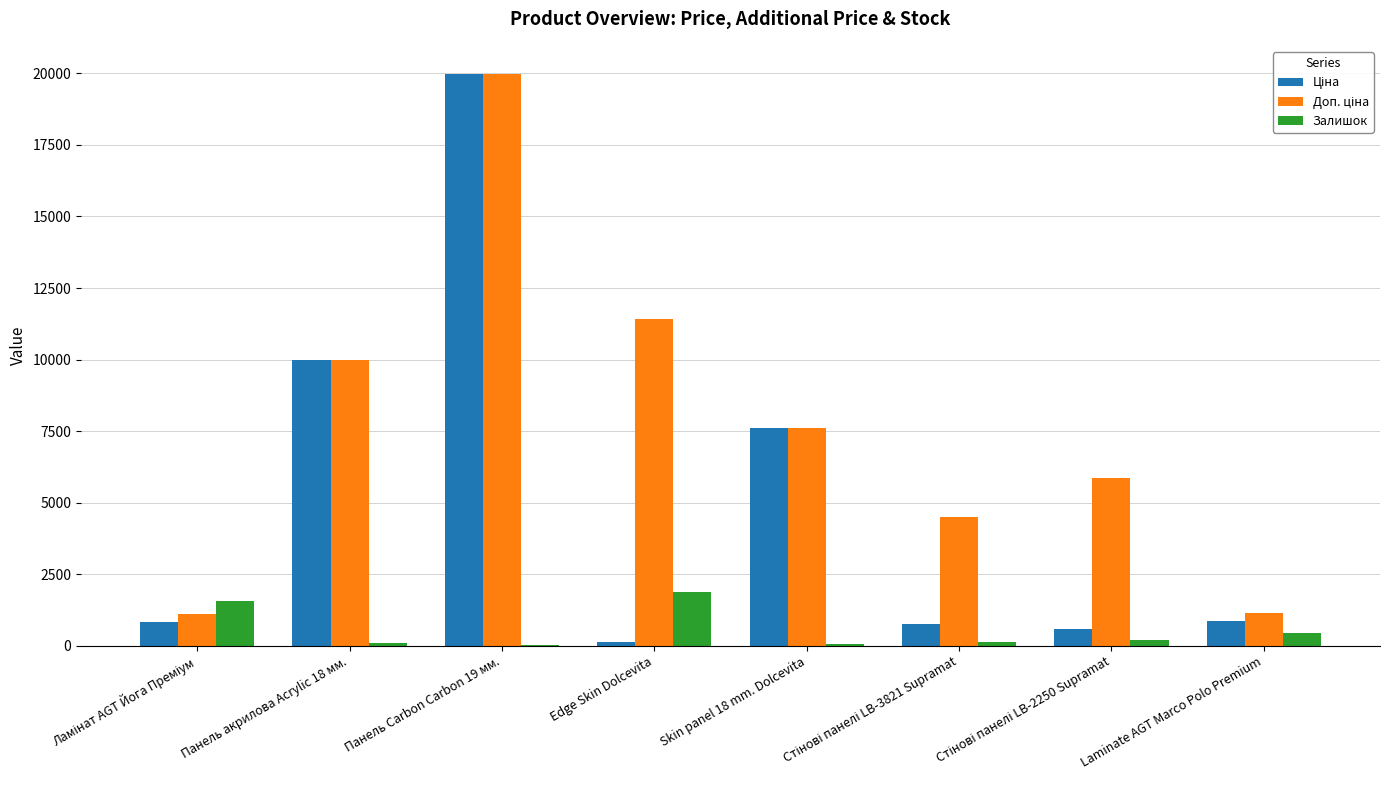

What is the greatest value displayed?

19964.2